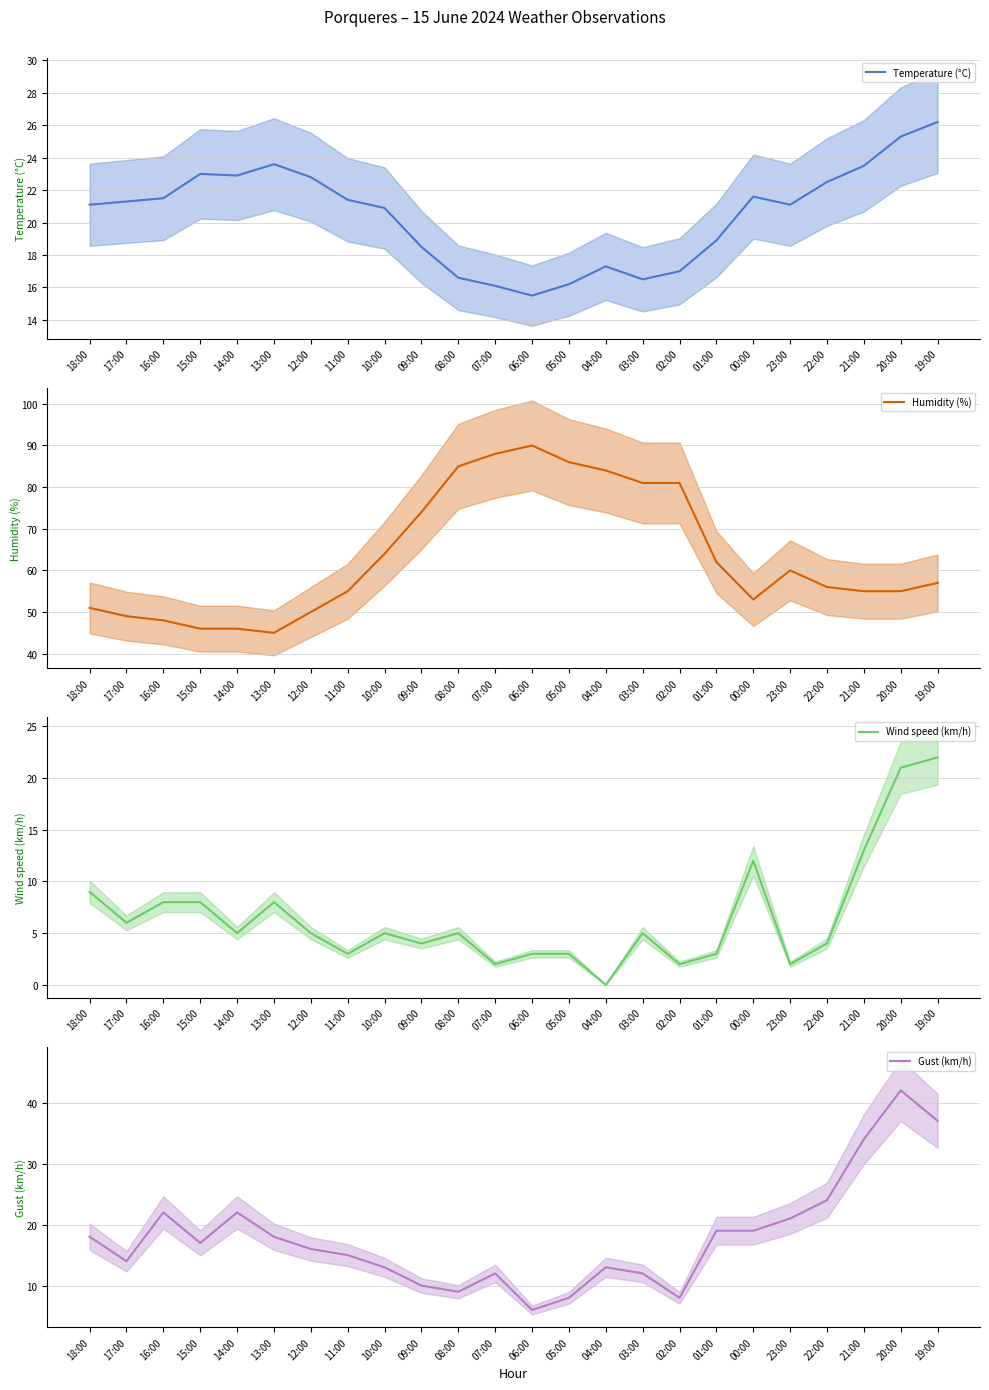

At which label does Humidity (%) first exceed 57?

10:00